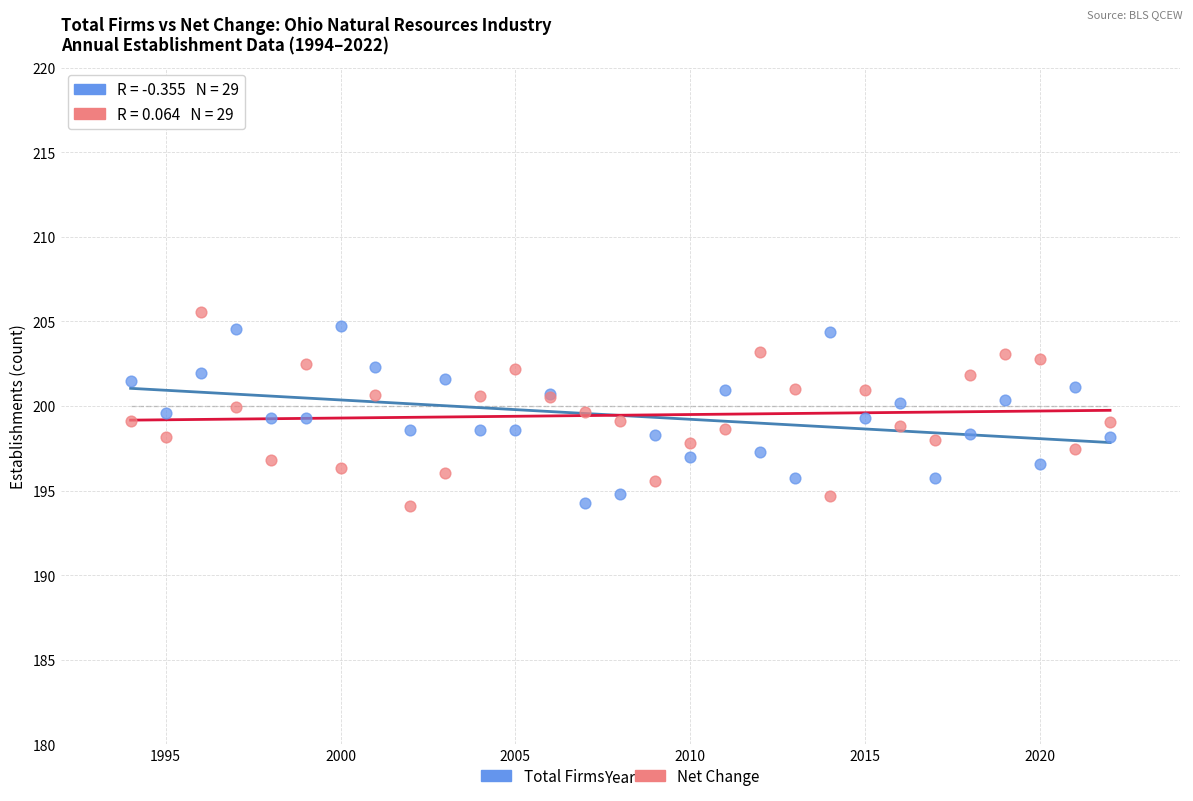

Which series reaches the maximum Y coordinate?

Net Change